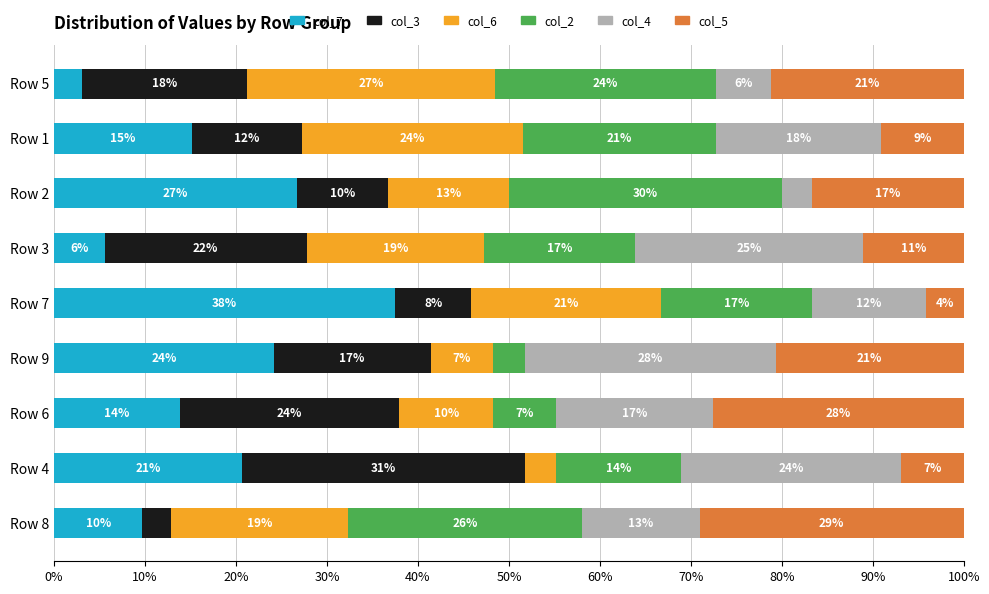

What is the sum of all col_5 values?

146.5